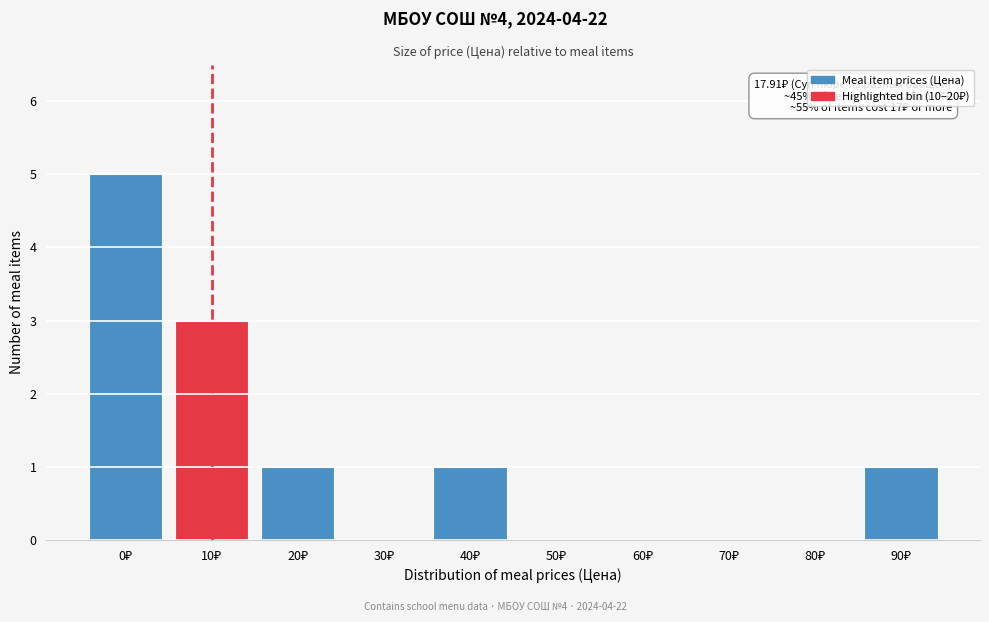

What is the greatest value displayed?

5